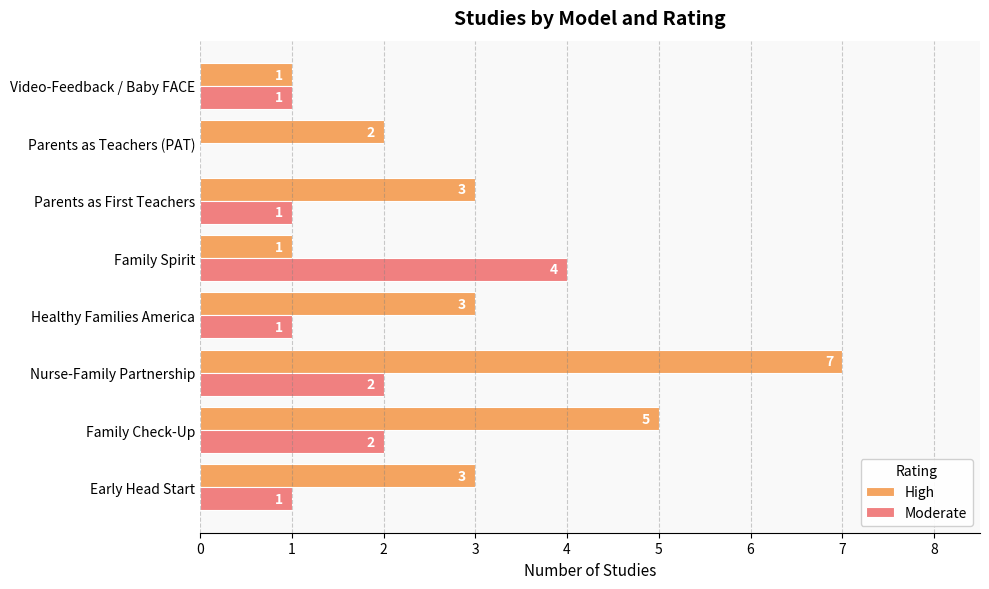

True or false: Moderate has a value of 3 at Family Check-Up.

False